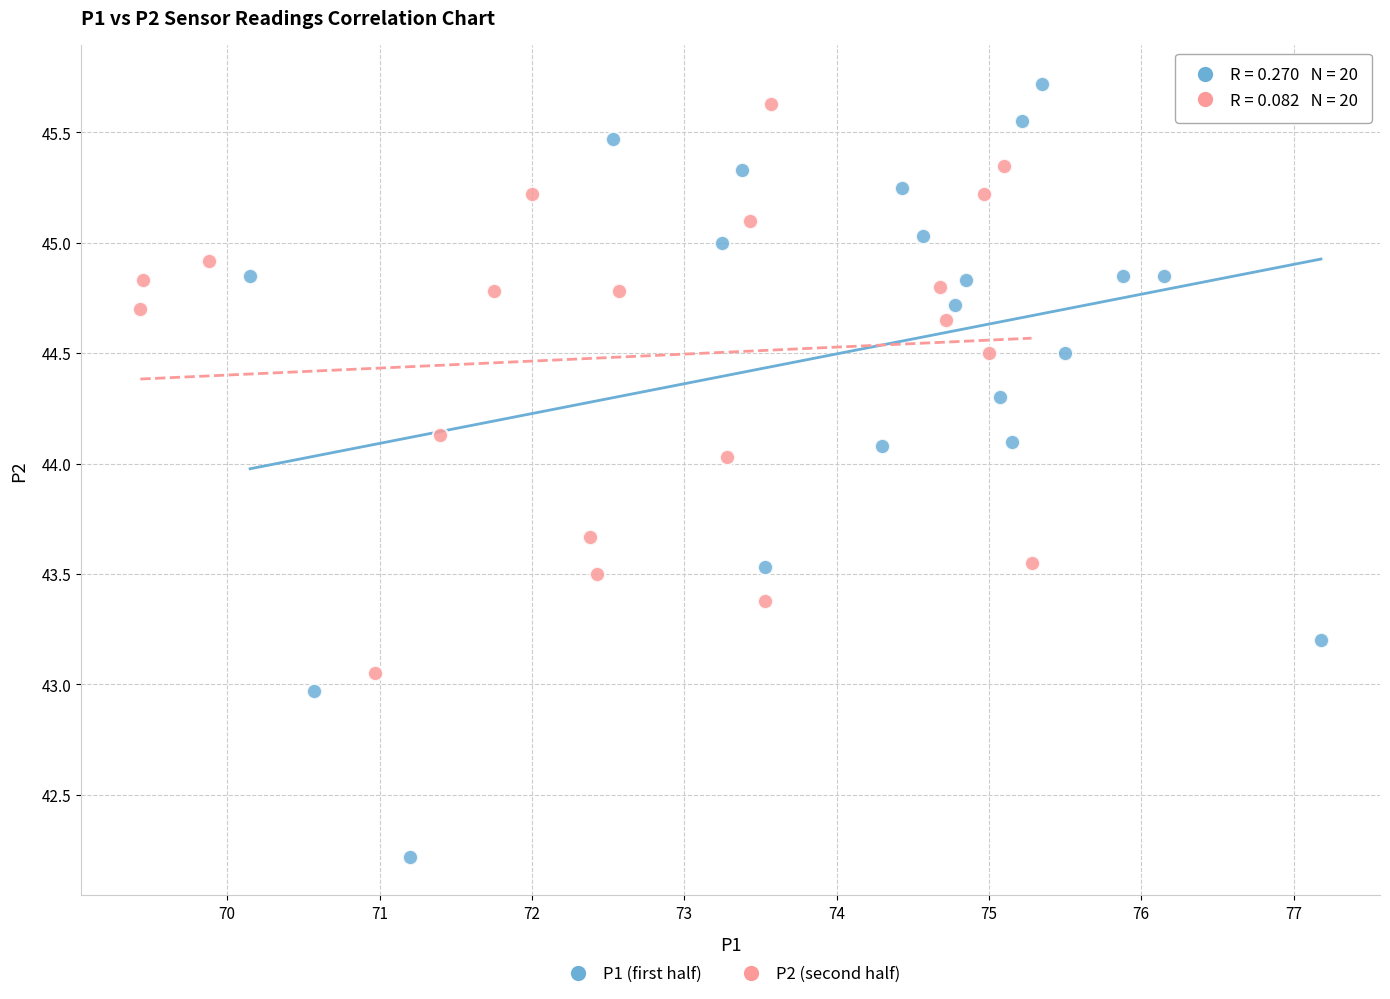

Which series contains the lowest Y value?

P1 (first half)